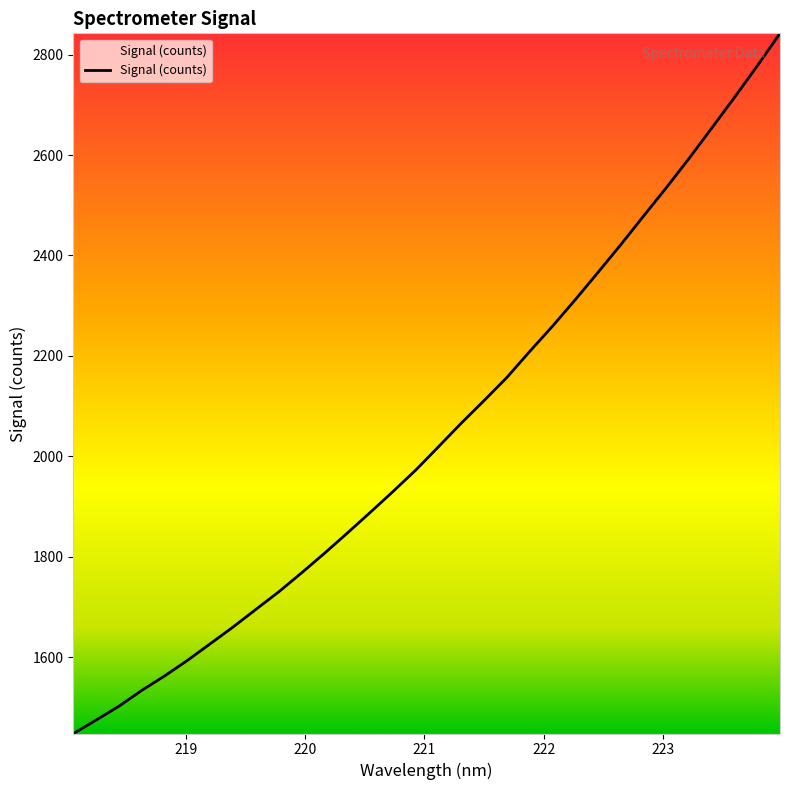

Count the number of categories in the chart.

32